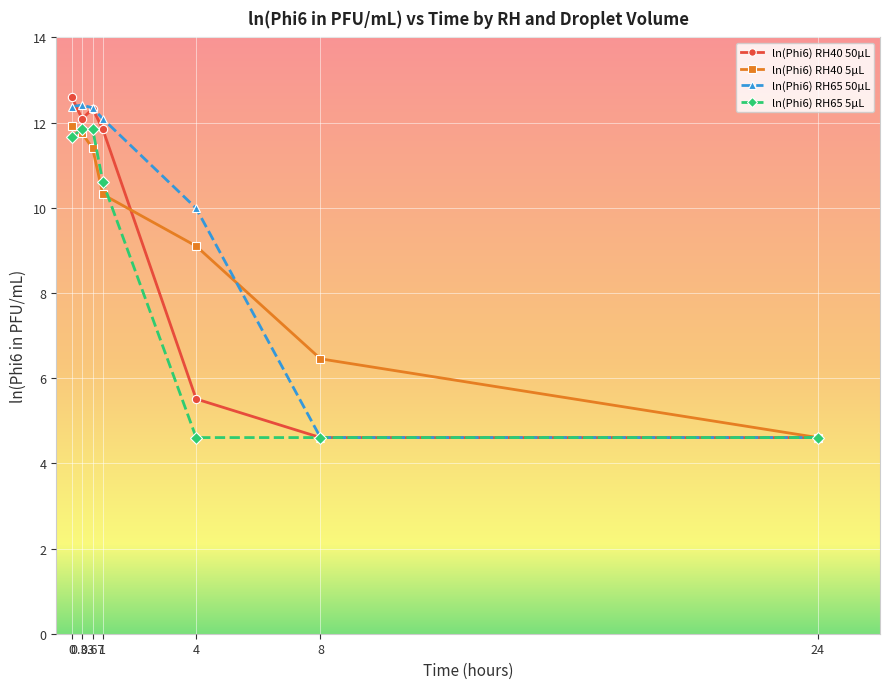

Read the ln(Phi6) RH40 5µL value at 0.

11.9